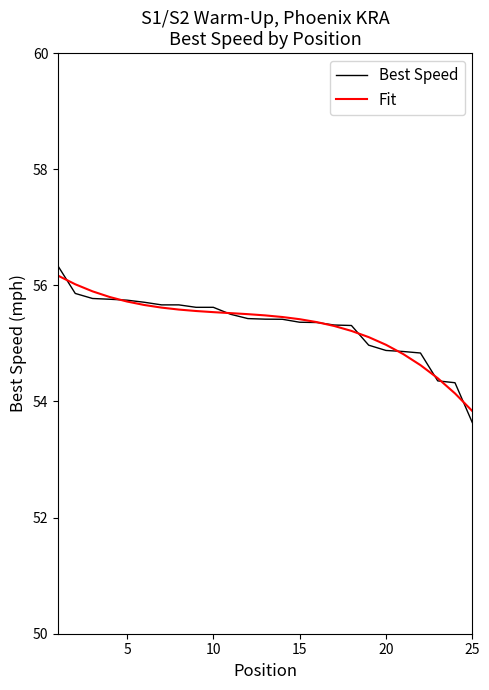

What is the smallest value displayed?

53.6